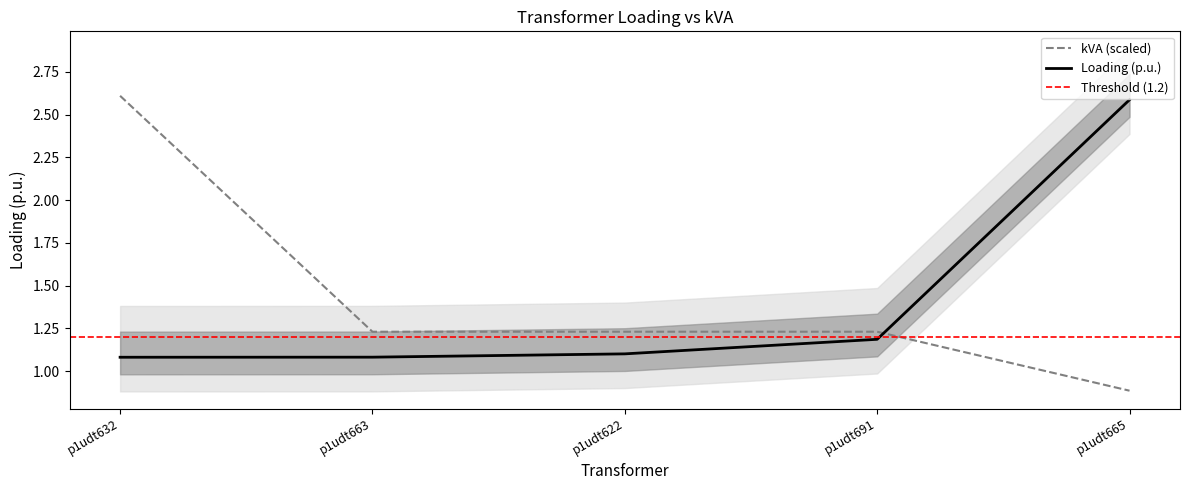

Read the Loading (p.u.) value at p1udt622.

1.1